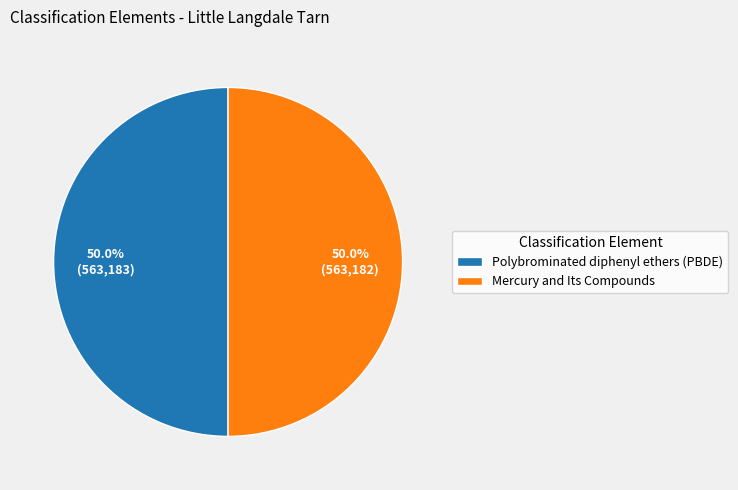

What portion of the pie excludes Polybrominated diphenyl ethers (PBDE)?

50.0%